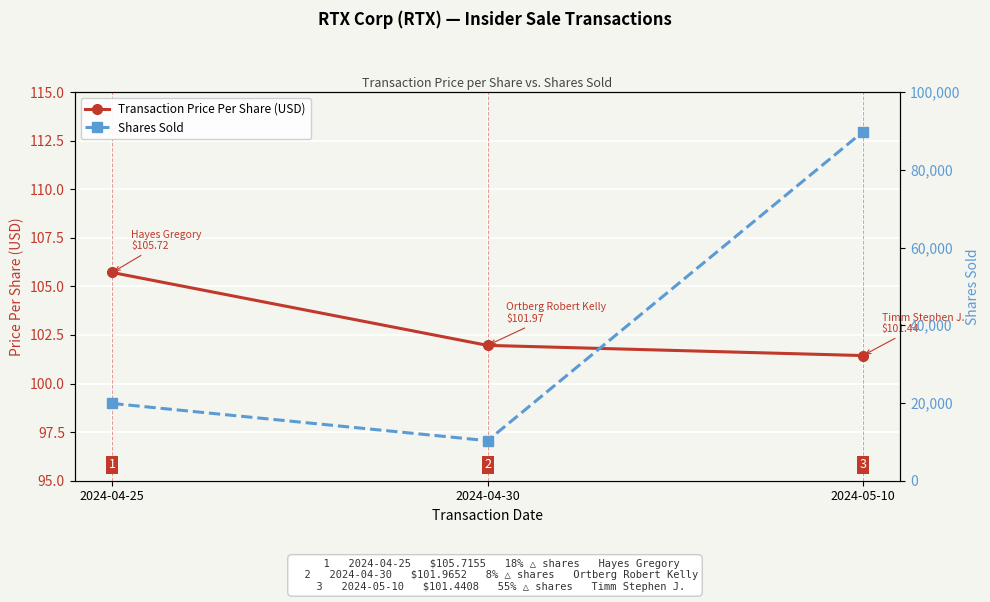

Reading left to right, extract all data points from this chart.

Transaction Price Per Share (USD): 105.7	102.0	101.4
Shares Sold: 19880.0	10295.0	89762.0